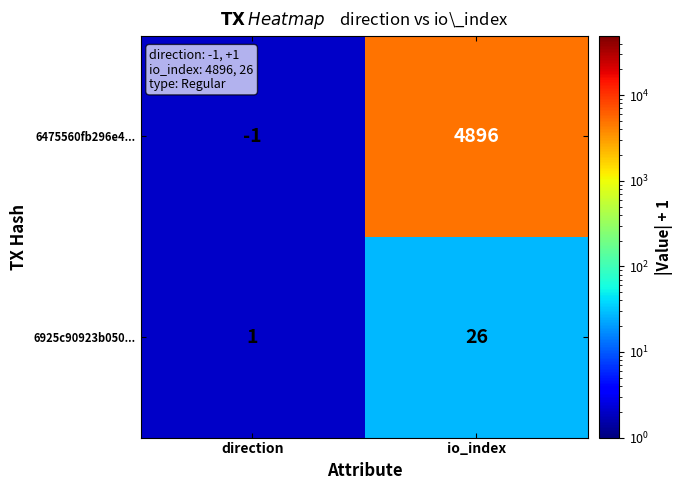

At how many categories does at least one series exceed 756?

1